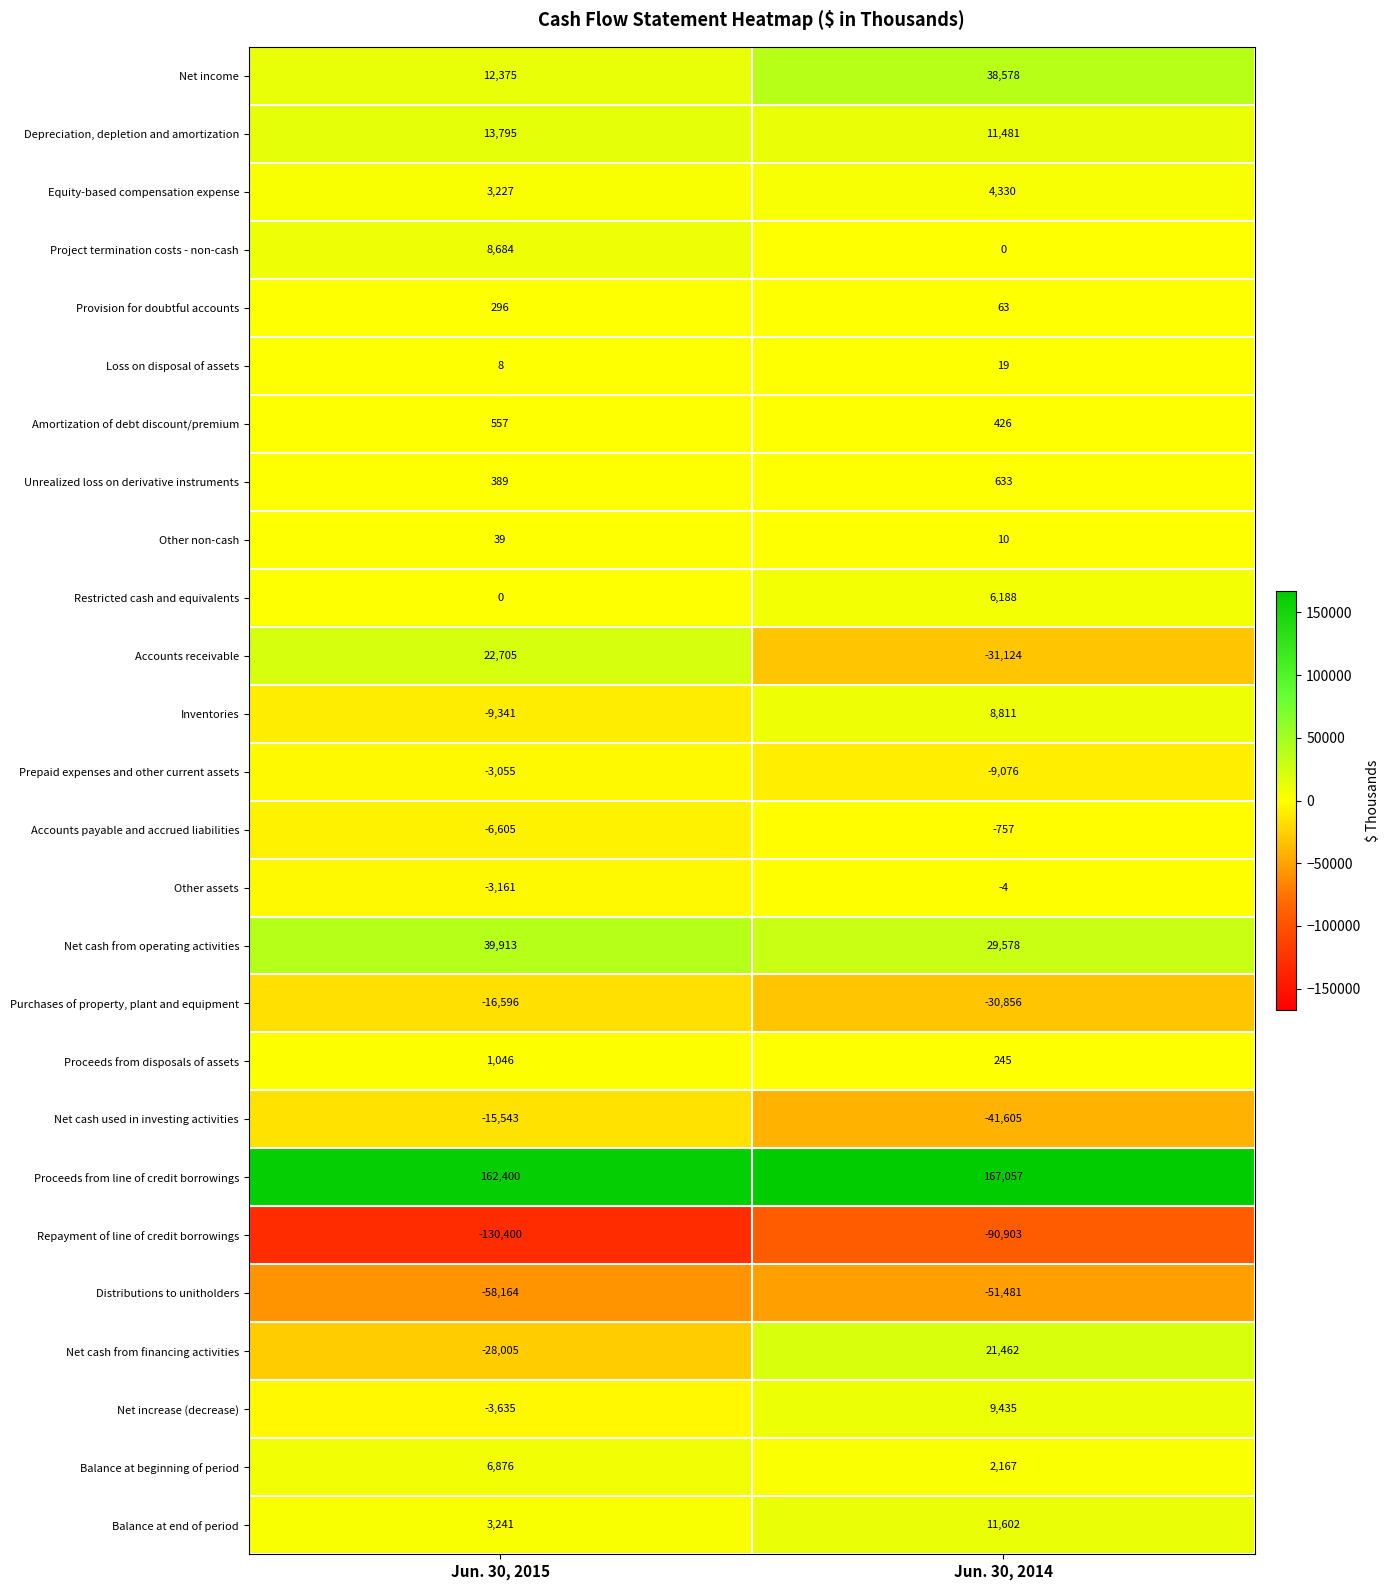

Rank the series by their maximum value, from highest to lowest.

Proceeds from line of credit borrowings, Net cash from operating activities, Net income, Accounts receivable, Net cash from financing activities, Depreciation, depletion and amortization, Balance at end of period, Net increase (decrease), Inventories, Project termination costs - non-cash, Balance at beginning of period, Restricted cash and equivalents, Equity-based compensation expense, Proceeds from disposals of assets, Unrealized loss on derivative instruments, Amortization of debt discount/premium, Provision for doubtful accounts, Other non-cash, Loss on disposal of assets, Other assets, Accounts payable and accrued liabilities, Prepaid expenses and other current assets, Net cash used in investing activities, Purchases of property, plant and equipment, Distributions to unitholders, Repayment of line of credit borrowings